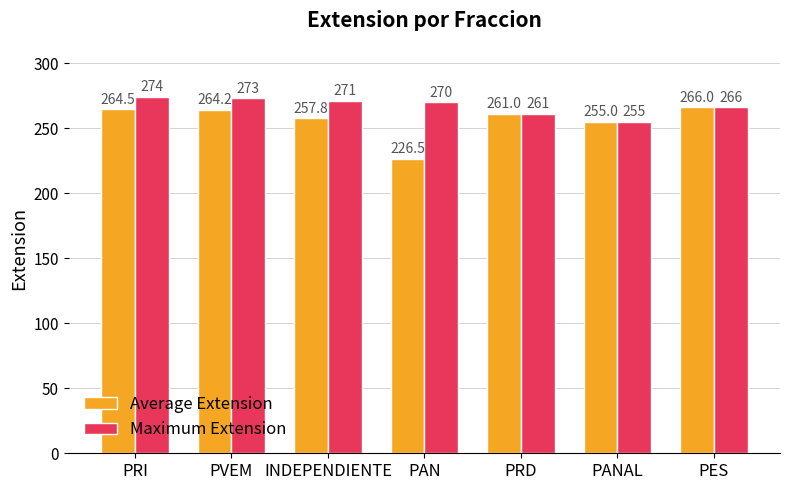

How many distinct data groups are displayed?

2